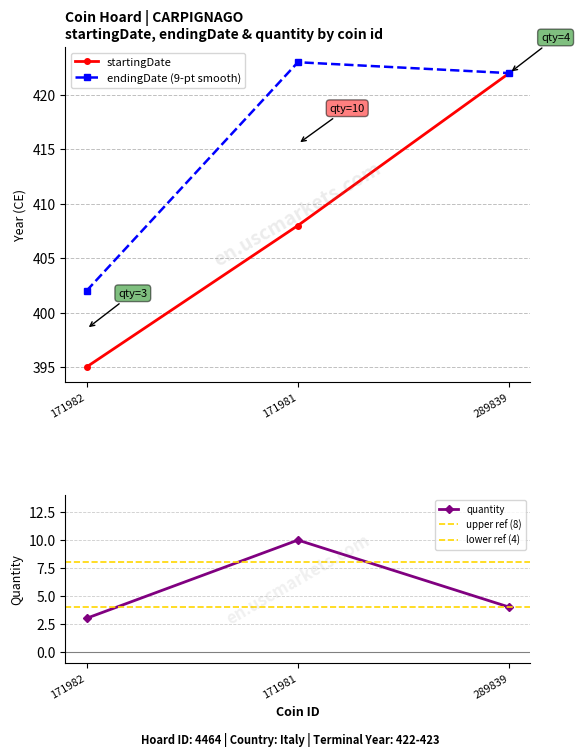

What position from the right is 171982?

3